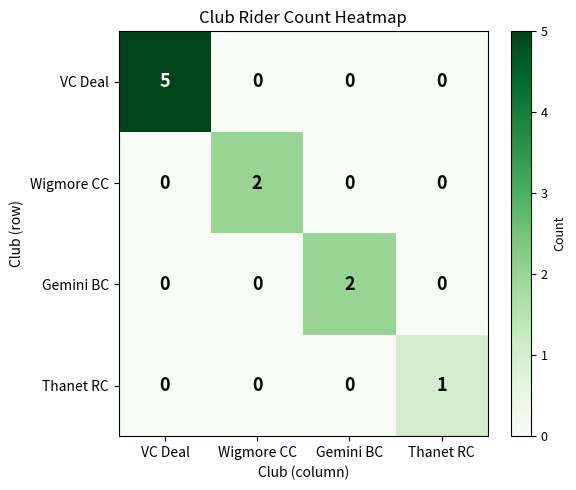

Which label corresponds to the largest value in the chart?

VC Deal